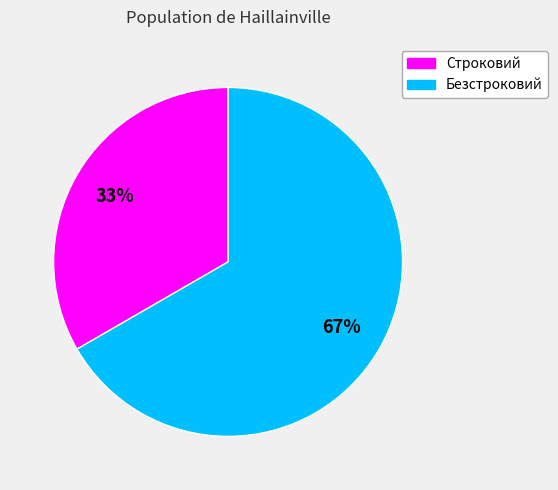

To the nearest percent, what is the combined percentage of Строковий and Безстроковий?

100%